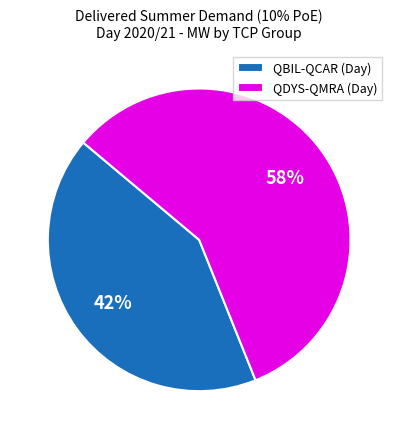

Rank the categories by value from highest to lowest.

QDYS-QMRA (Day), QBIL-QCAR (Day)